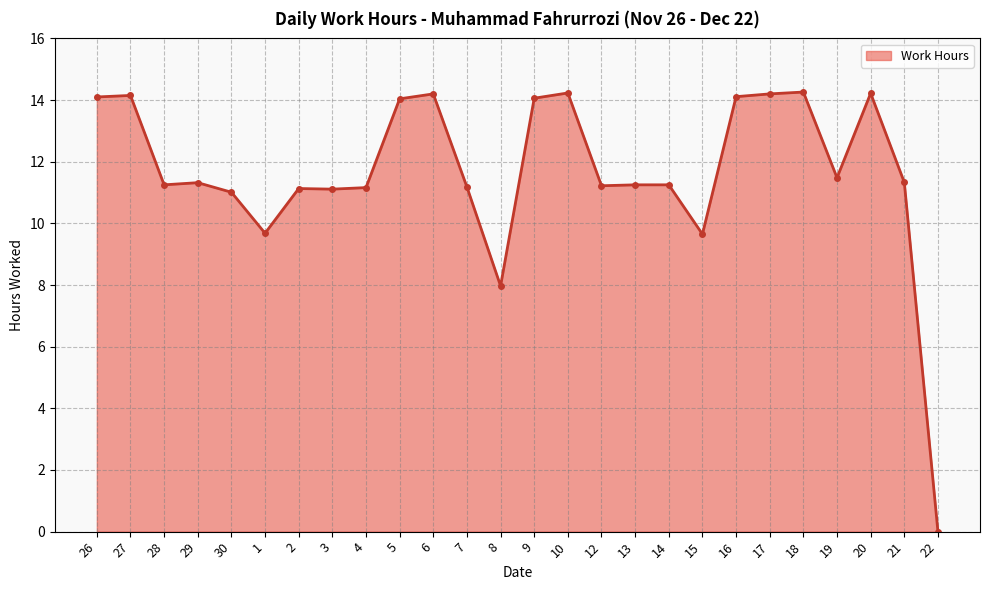

How many lines are shown in the chart?

1